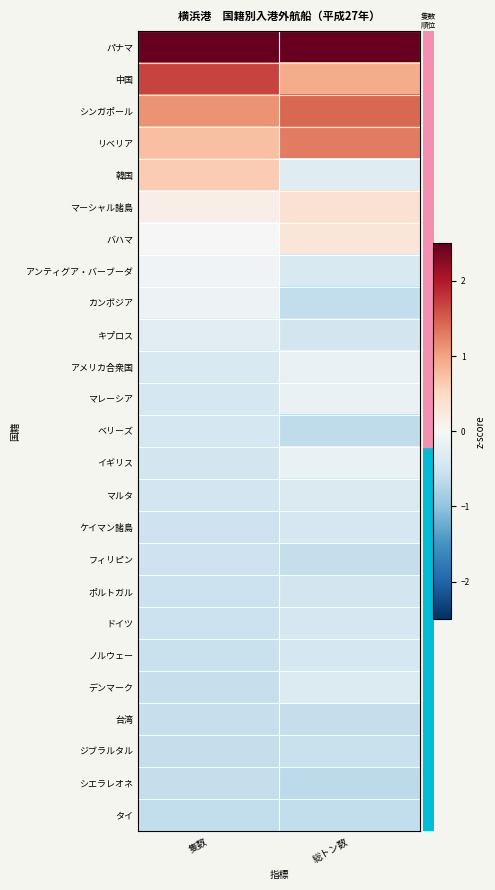

How many categories are shown in the chart?

2